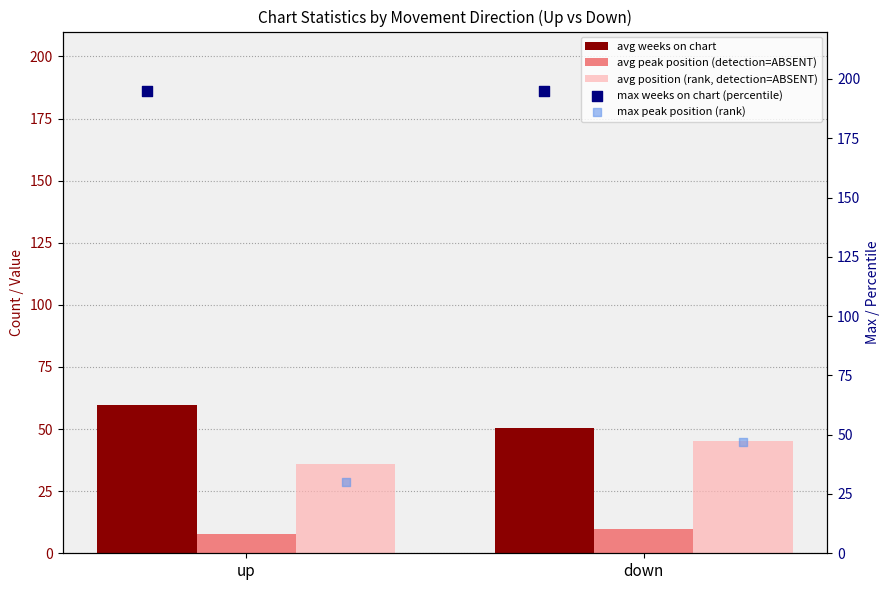

At how many categories does at least one series exceed 122?

2